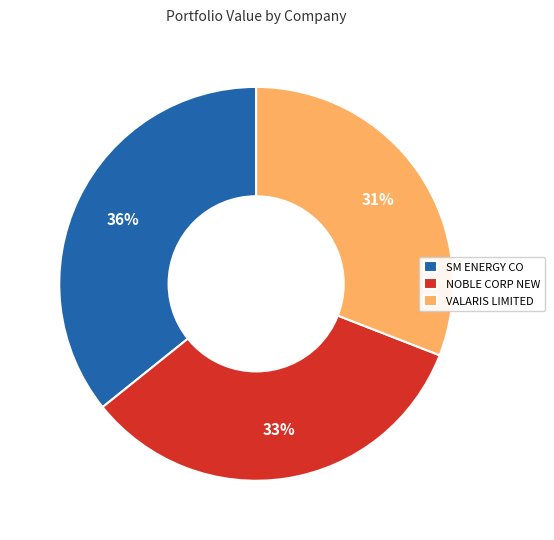

What percentage is the VALARIS LIMITED slice, to the nearest percent?

31%